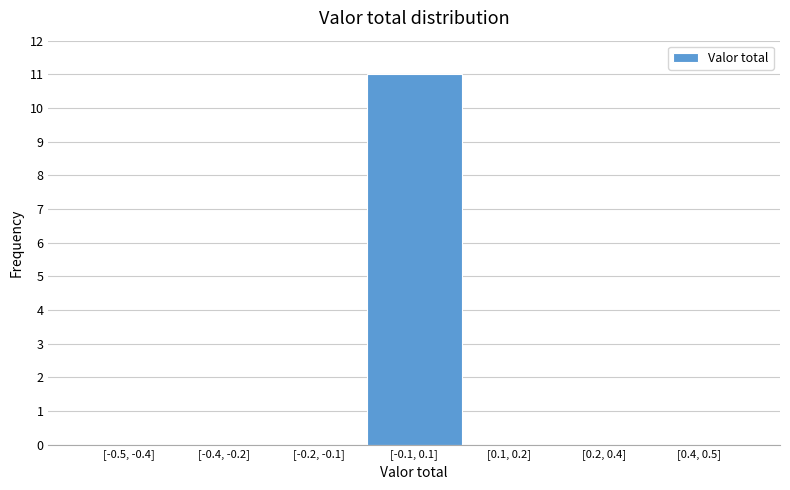

Reading left to right, extract all data points from this chart.

[-0.5, -0.4]=0	[-0.4, -0.2]=0	[-0.2, -0.1]=0	[-0.1, 0.1]=11	[0.1, 0.2]=0	[0.2, 0.4]=0	[0.4, 0.5]=0